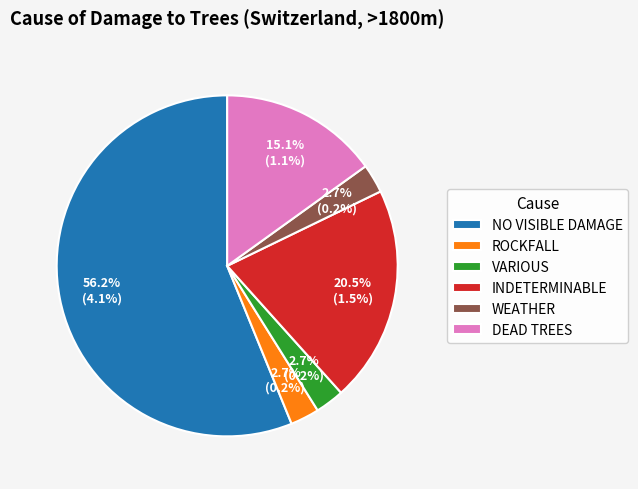

Which slice is the largest?

NO VISIBLE DAMAGE